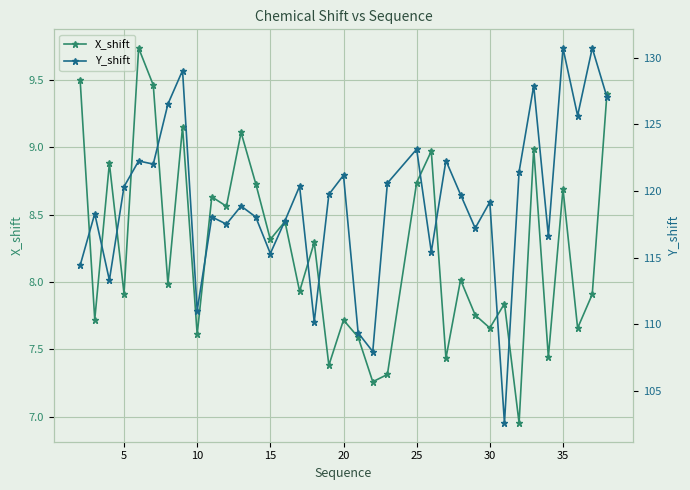

What is the average value of the Y_shift series?

119.2